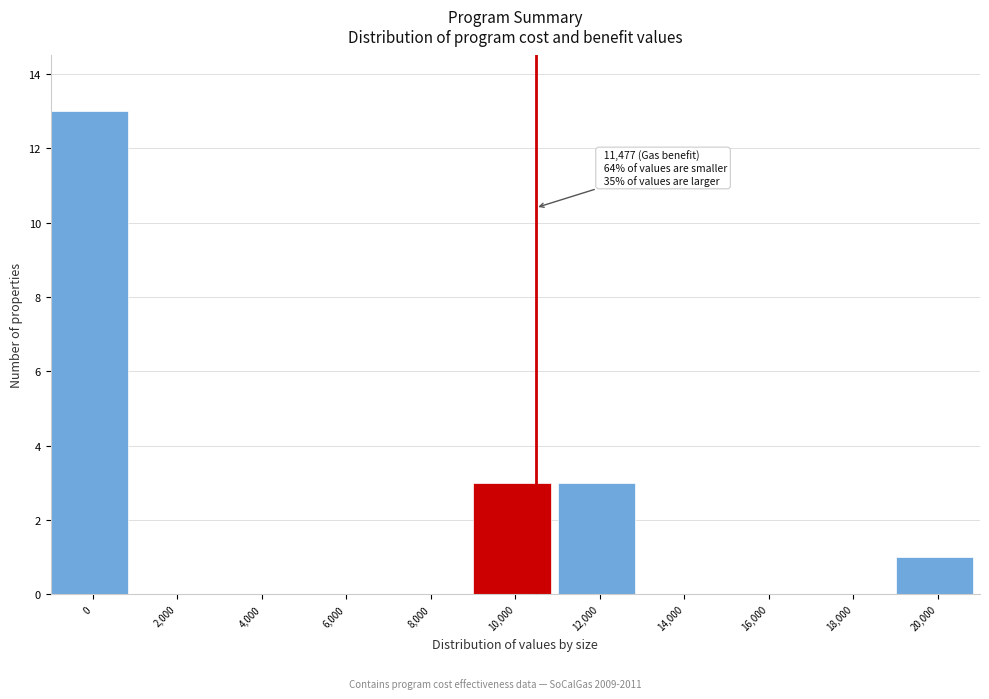

Reading right to left, extract all data points from this chart.

20,000=1	18,000=0	16,000=0	14,000=0	12,000=3	10,000=3	8,000=0	6,000=0	4,000=0	2,000=0	0=13